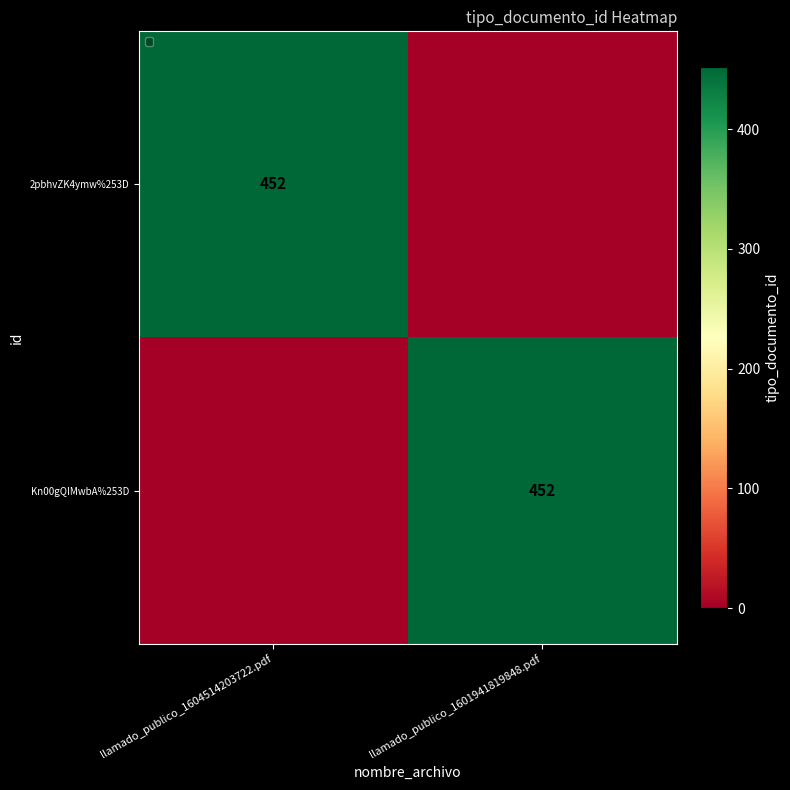

True or false: 2pbhvZK4ymw%253D has a value of 292 at llamado_publico_1604514203722.pdf.

False